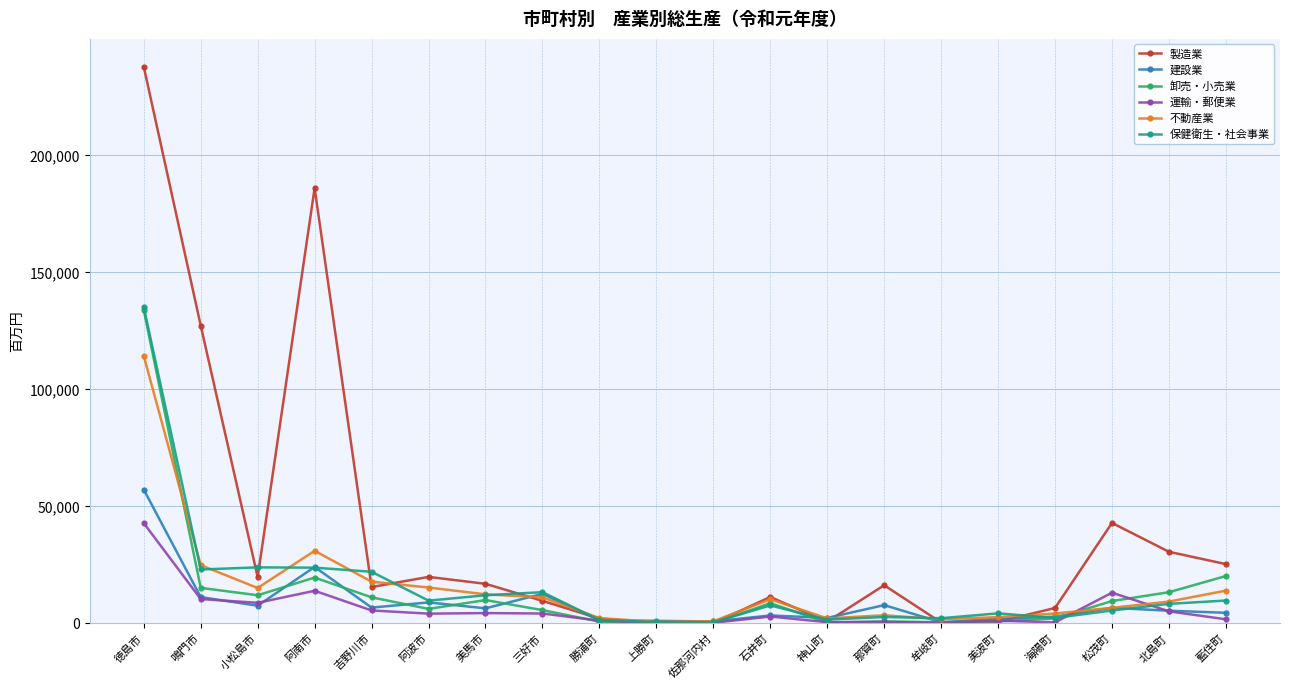

The value of 保健衛生・社会事業 at 阿南市 is 10149. True or false?

False